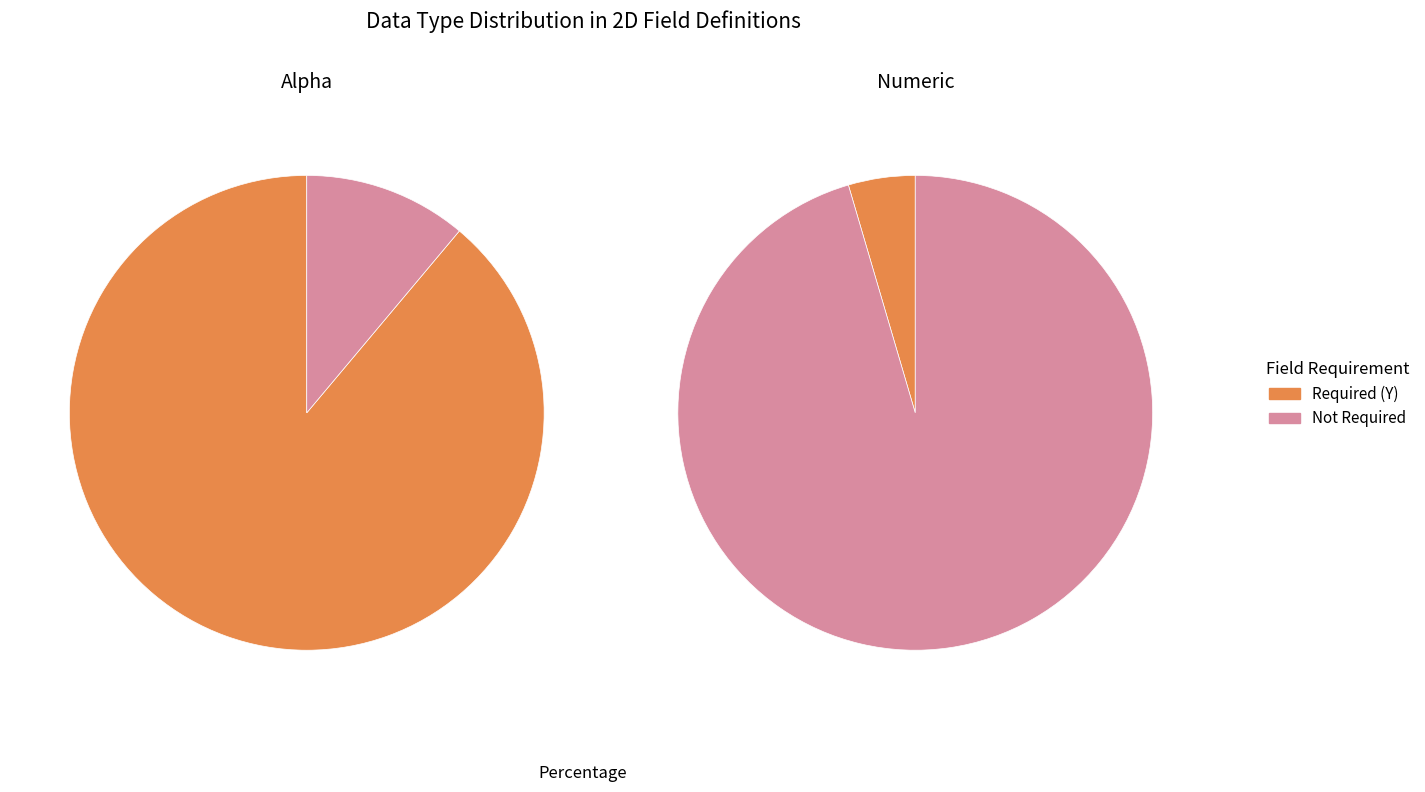

To the nearest percent, what is the combined percentage of Numeric and Alpha?

100%